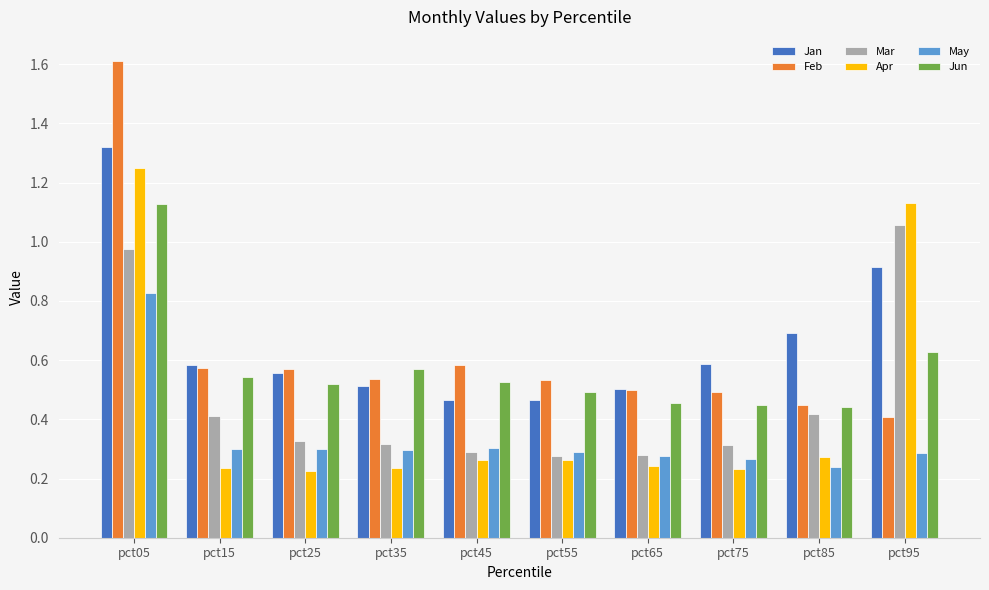

How many distinct data groups are displayed?

6